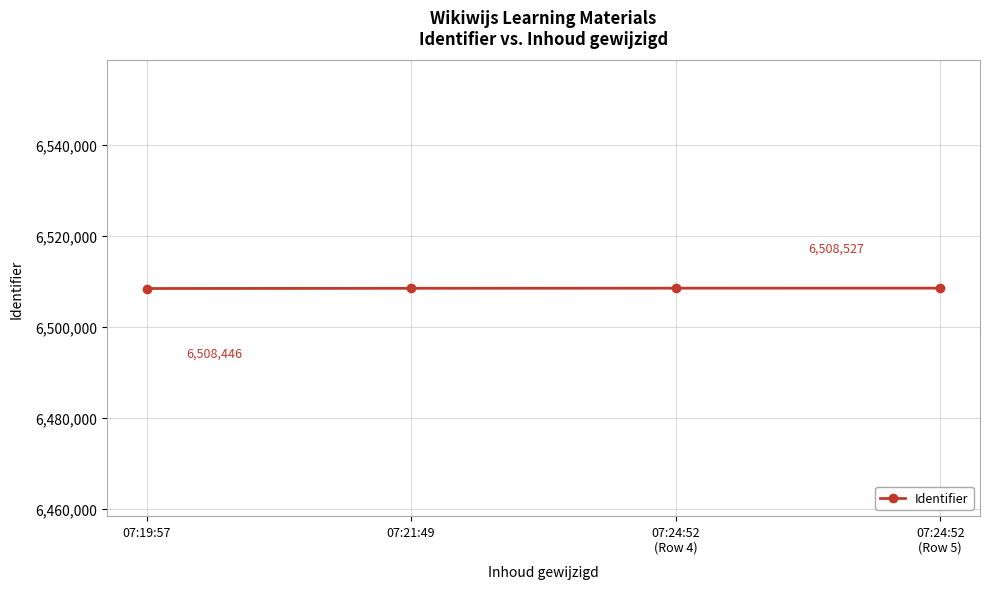

Rank the categories by value from lowest to highest.

07:19:57, 07:21:49, 07:24:52
(Row 4), 07:24:52
(Row 5)